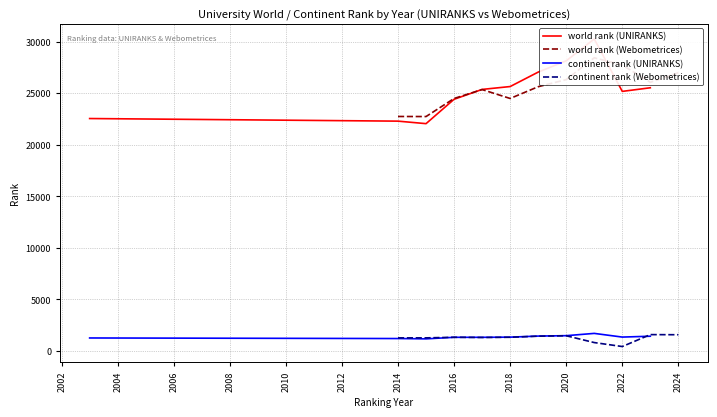

What is the highest value of the continent rank (UNIRANKS) series?

1698